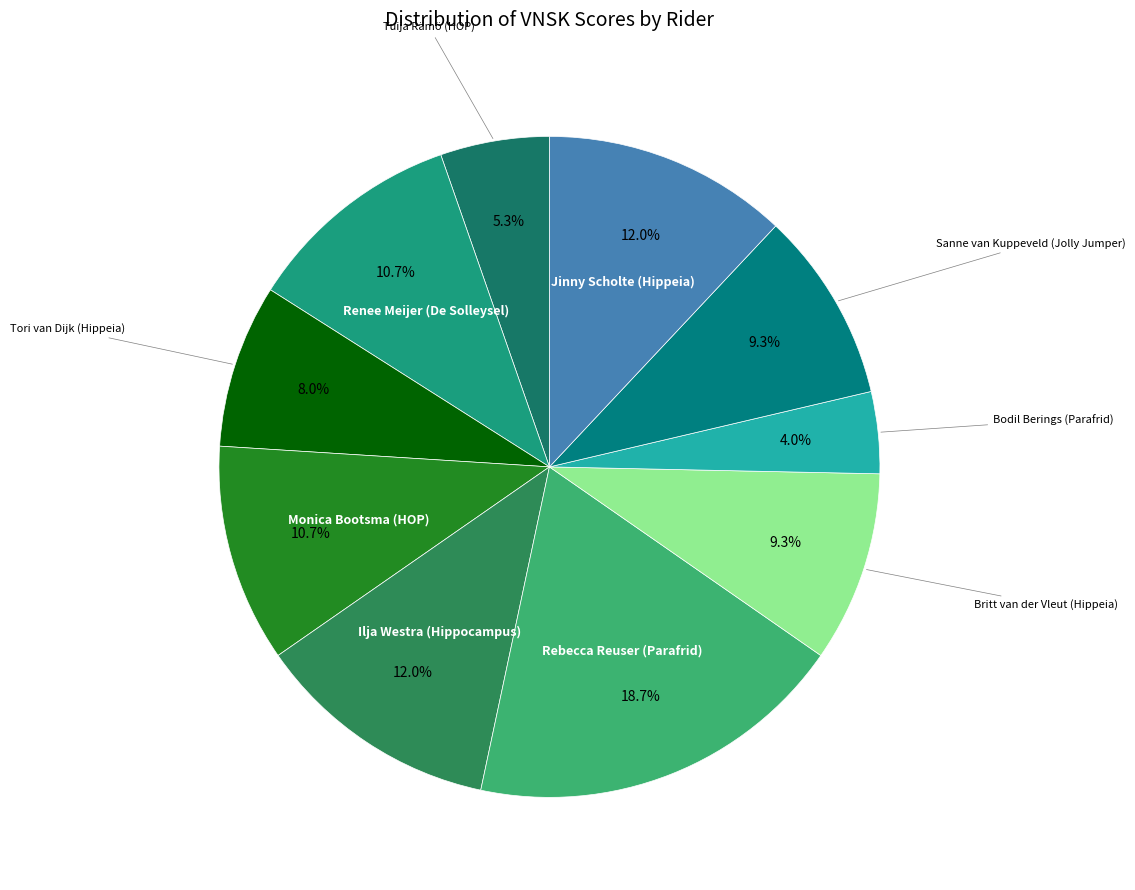

Rank the categories by value from lowest to highest.

Bodil Berings (Parafrid), Tuija Rämö (HOP), Tori van Dijk (Hippeia), Britt van der Vleut (Hippeia), Sanne van Kuppeveld (Jolly Jumper), Renee Meijer (De Solleysel), Monica Bootsma (HOP), Ilja Westra (Hippocampus), Jinny Scholte (Hippeia), Rebecca Reuser (Parafrid)